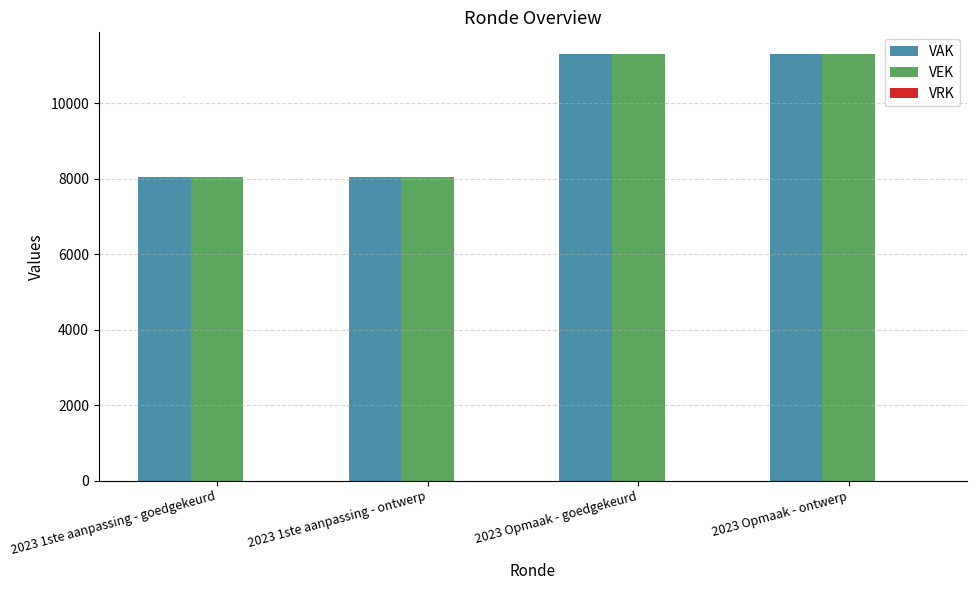

True or false: VEK has a value of 12091 at 2023 1ste aanpassing - ontwerp.

False